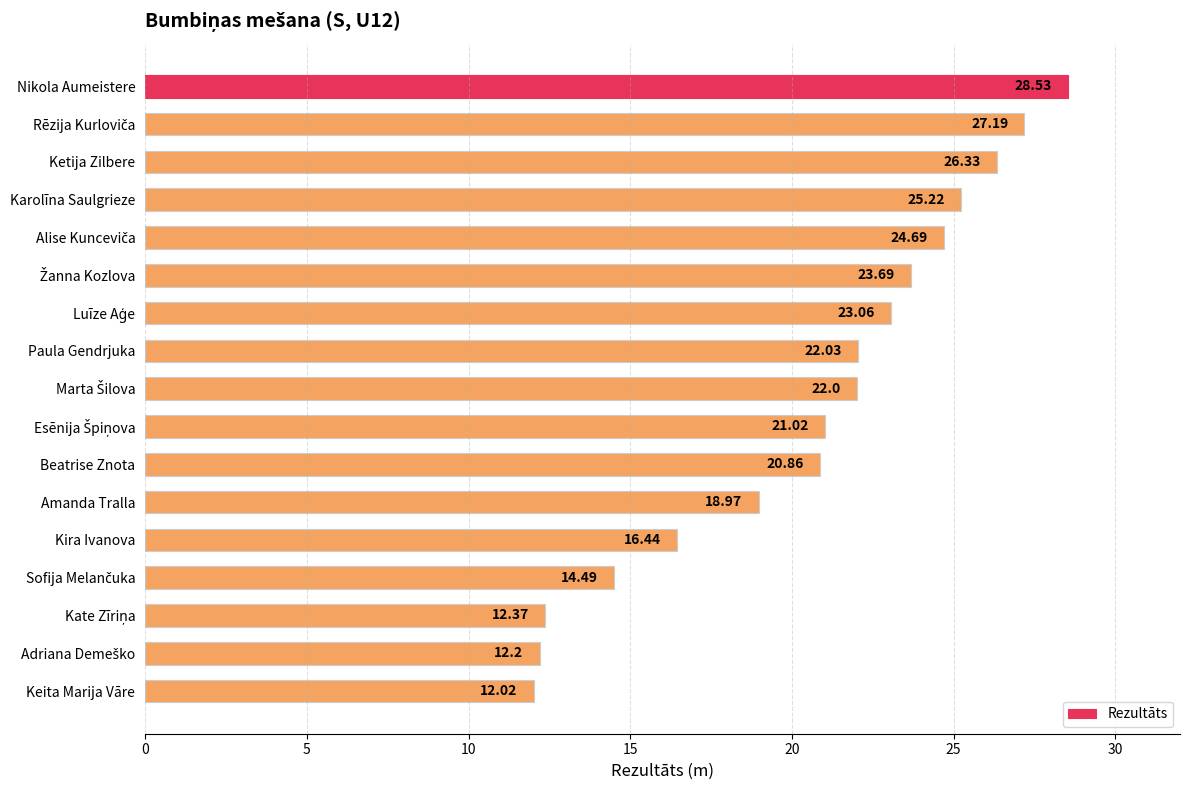

How many data points does each series have?

17